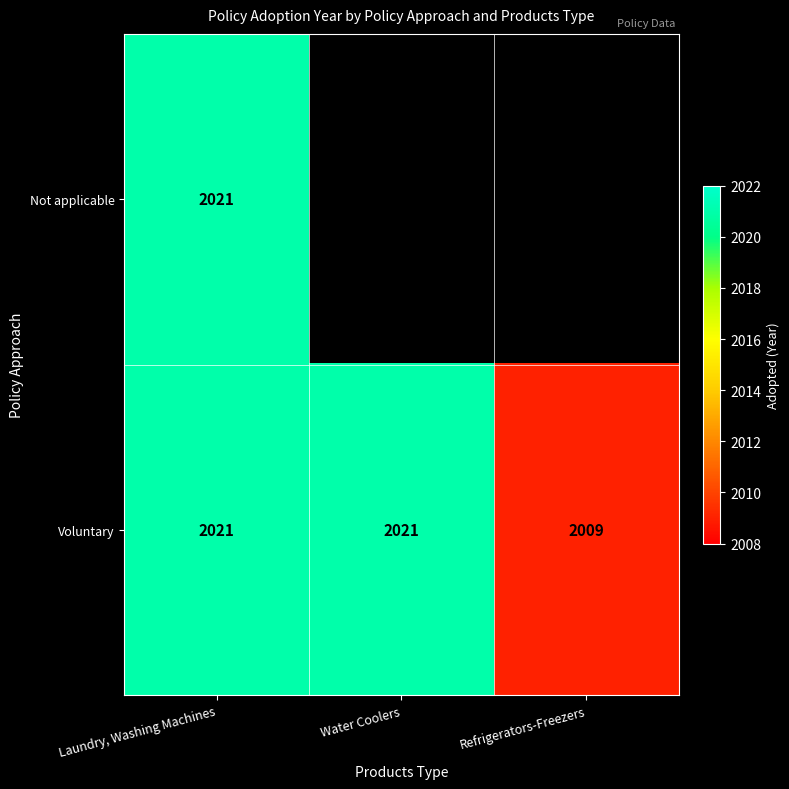

Which label corresponds to the largest value in the chart?

Laundry, Washing Machines